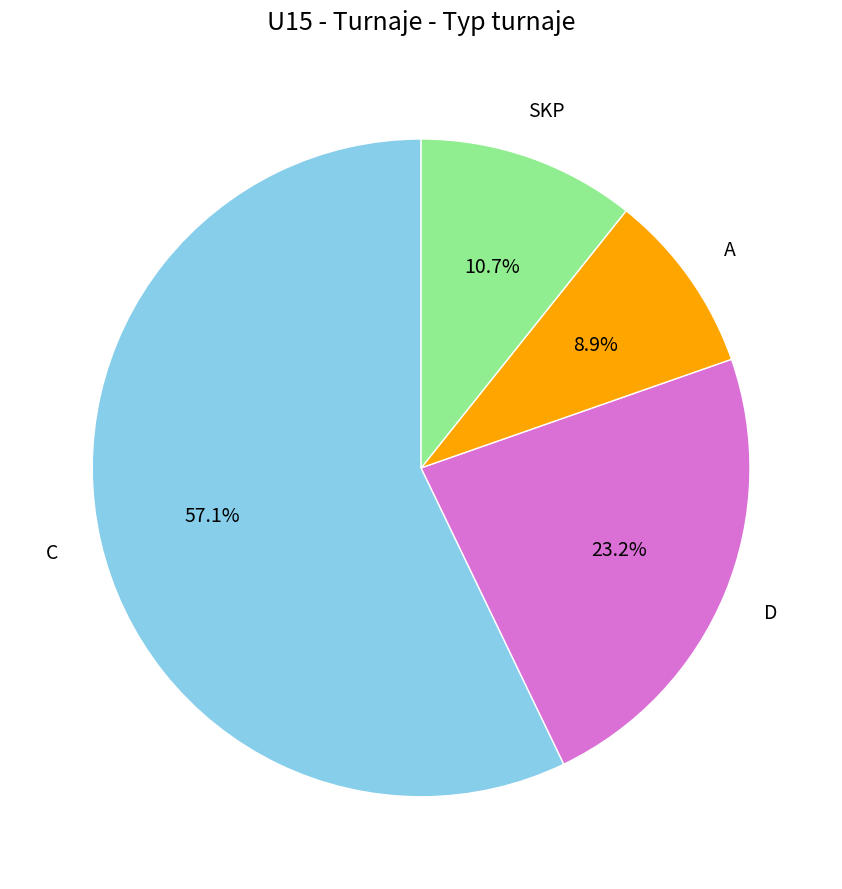

Is there any slice that represents more than half of the pie?

Yes